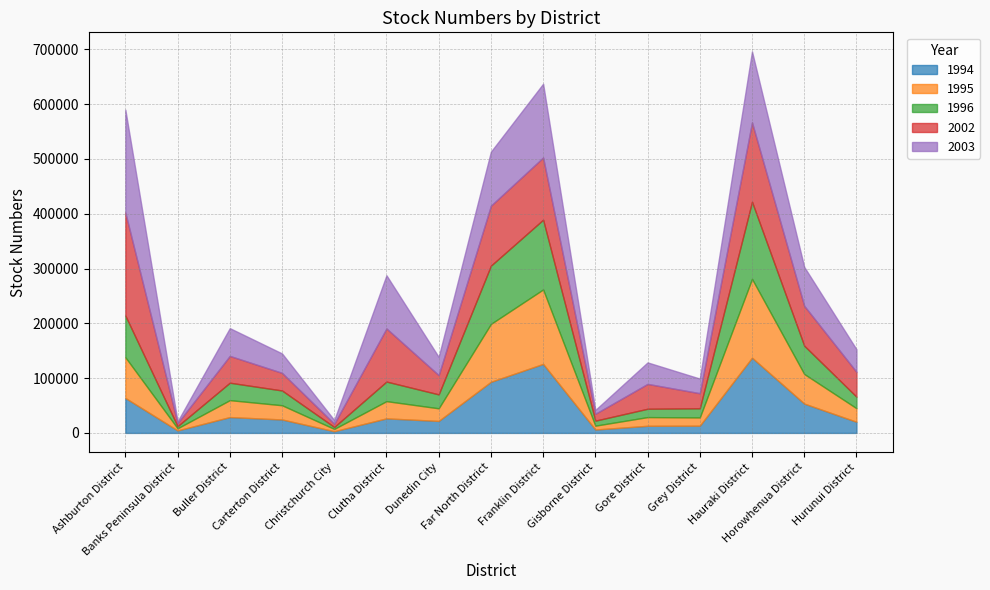

Which series has the largest total across all categories?

2002